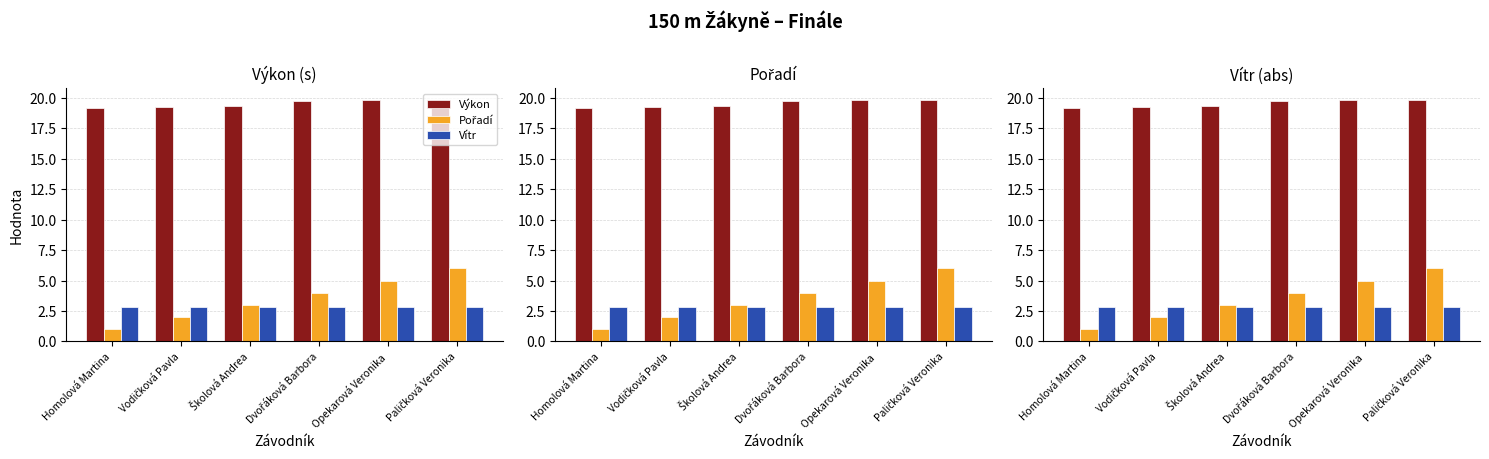

Is the value of Výkon at Školová Andrea greater than the value of Vítr at Opekarová Veronika?

Yes